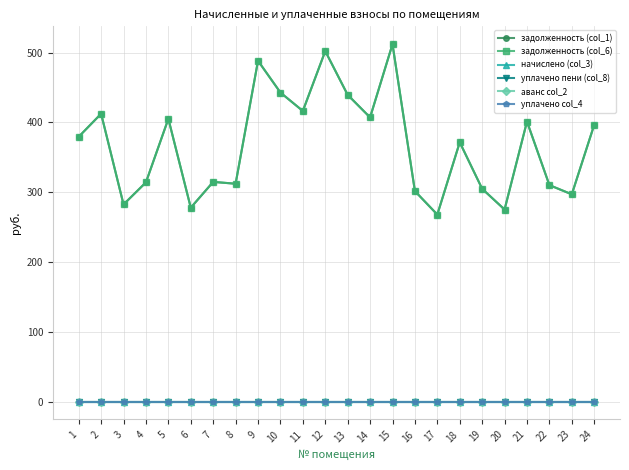

Is this an area chart (filled region under the line)?

No